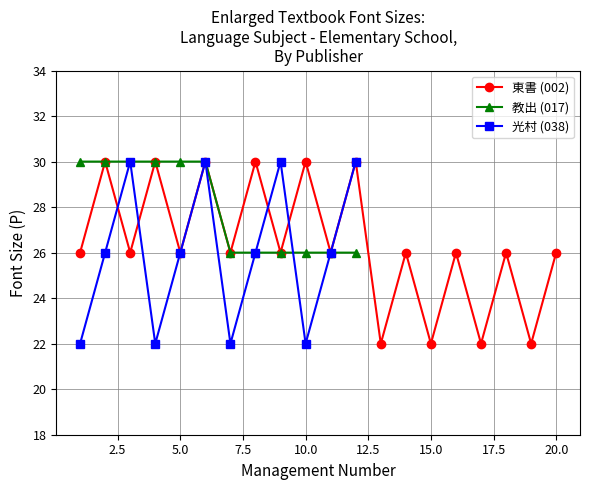

The value of 光村 (038) at 5.0 is 44. True or false?

False